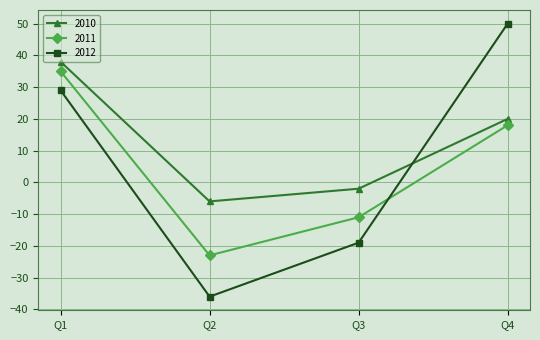

In 2011, how many points are lower than both neighbors (excluding endpoints)?

1